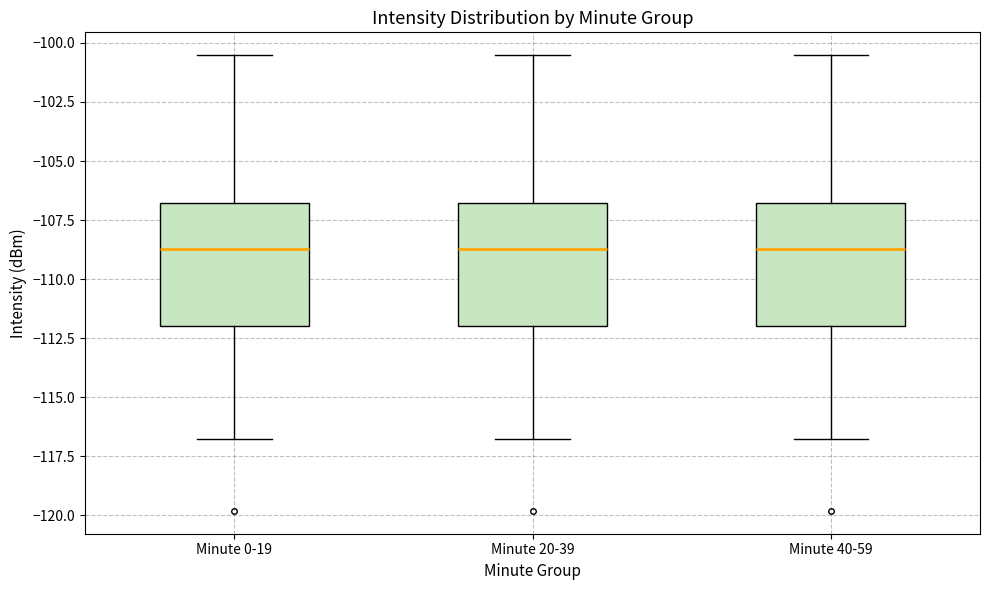

Reading left to right, read every box against the y-axis: the position of its median line, the range the box covers, and the ends of its whiskers. The values are not printed on the chart, so give them approximately, as read against the axis.

Minute 0-19: median -108.5, box -112.0 to -107.0, whiskers -117.0 to -100.5
Minute 20-39: median -108.5, box -112.0 to -107.0, whiskers -117.0 to -100.5
Minute 40-59: median -108.5, box -112.0 to -107.0, whiskers -117.0 to -100.5